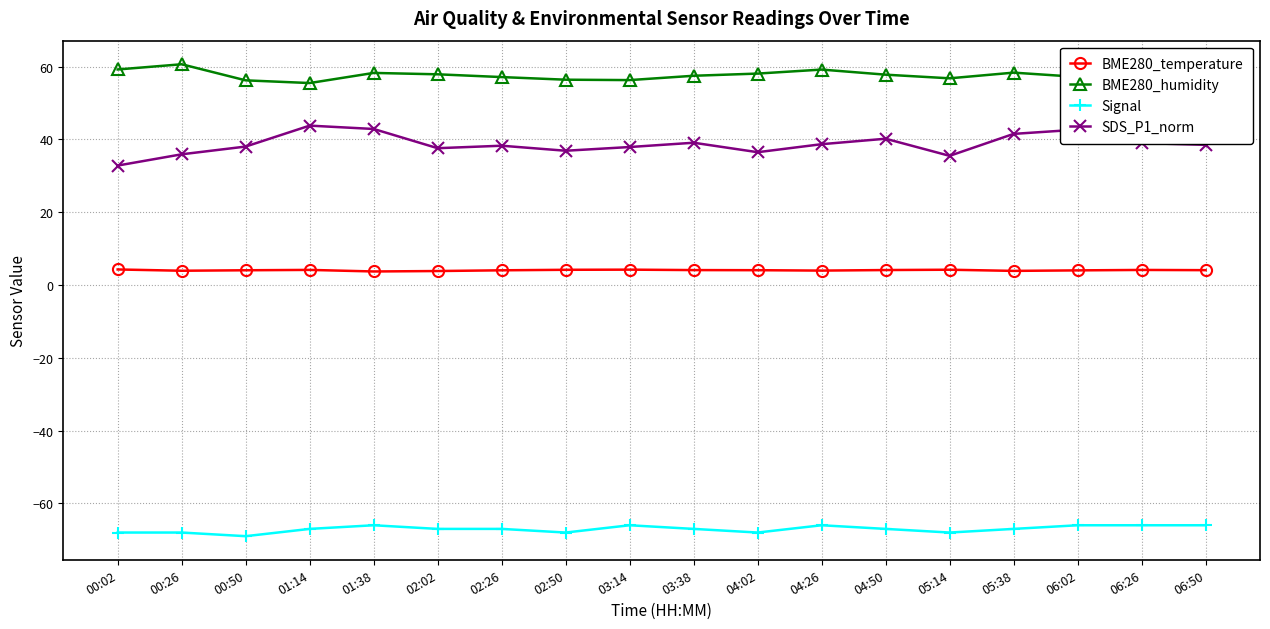

What is the label of the 1st point from the left?

00:02